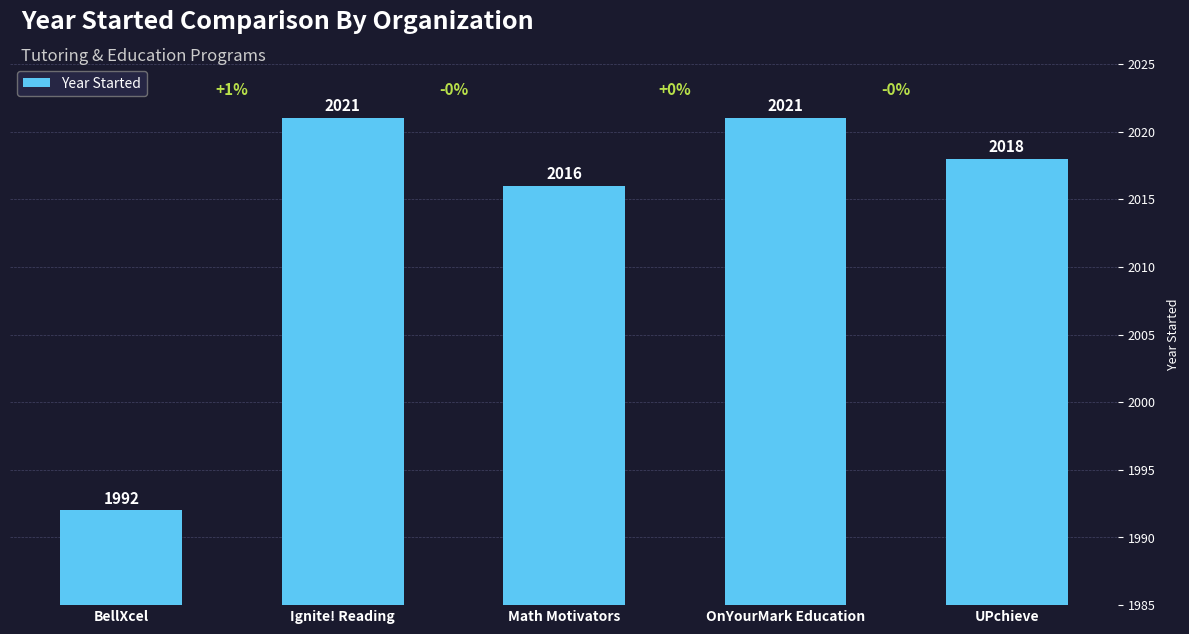

What is the value of the 2nd bar from the left?

2021